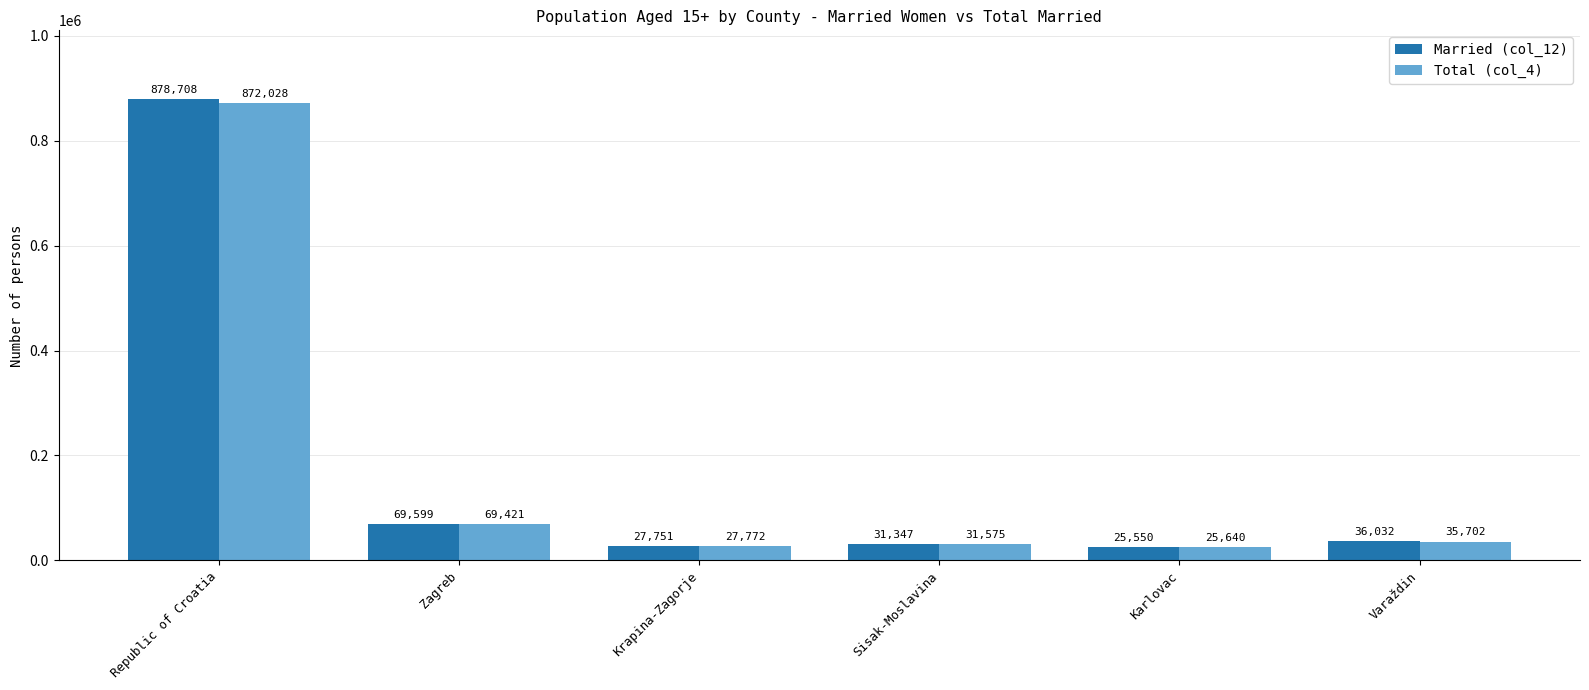

Between Zagreb and Krapina-Zagorje, which series saw the biggest shift?

Married (col_12)